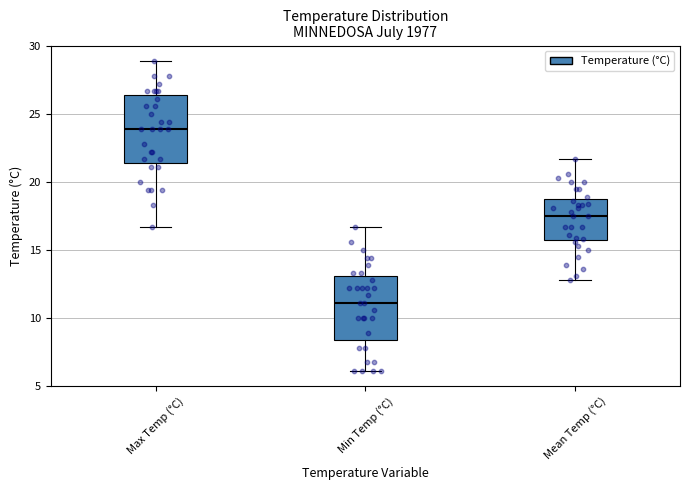

Which box's median line is the highest?

Max Temp (°C)